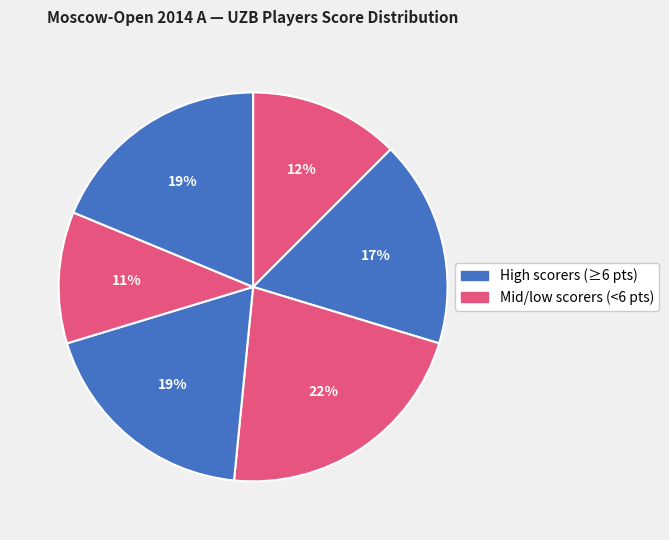

How many segments does this pie chart have?

6